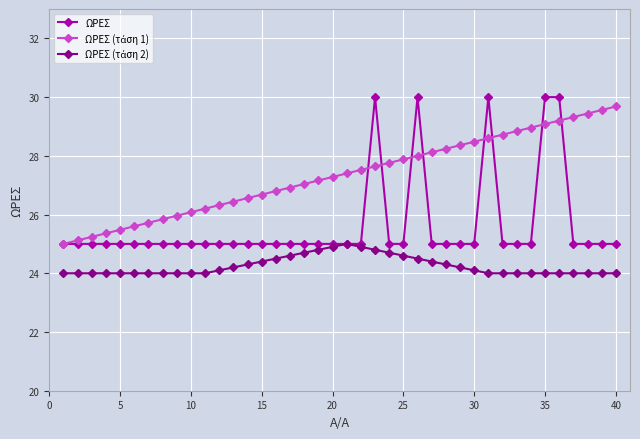

What is the minimum value for ΩΡΕΣ?

25.0